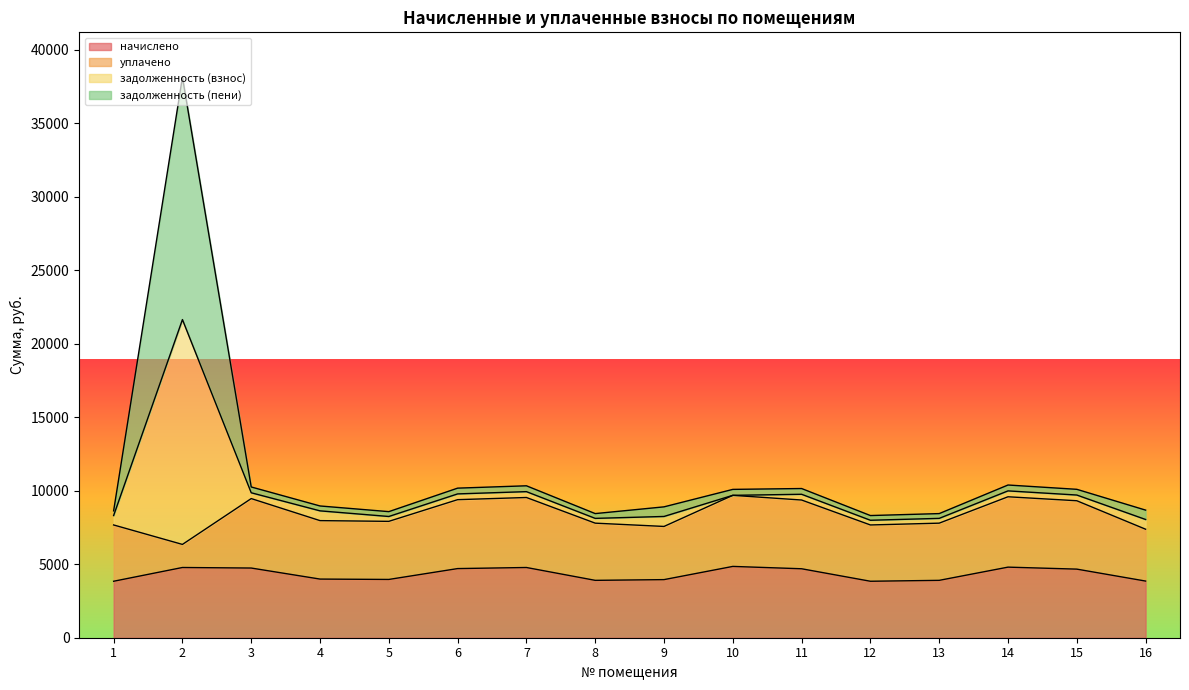

How many lines are shown in the chart?

4